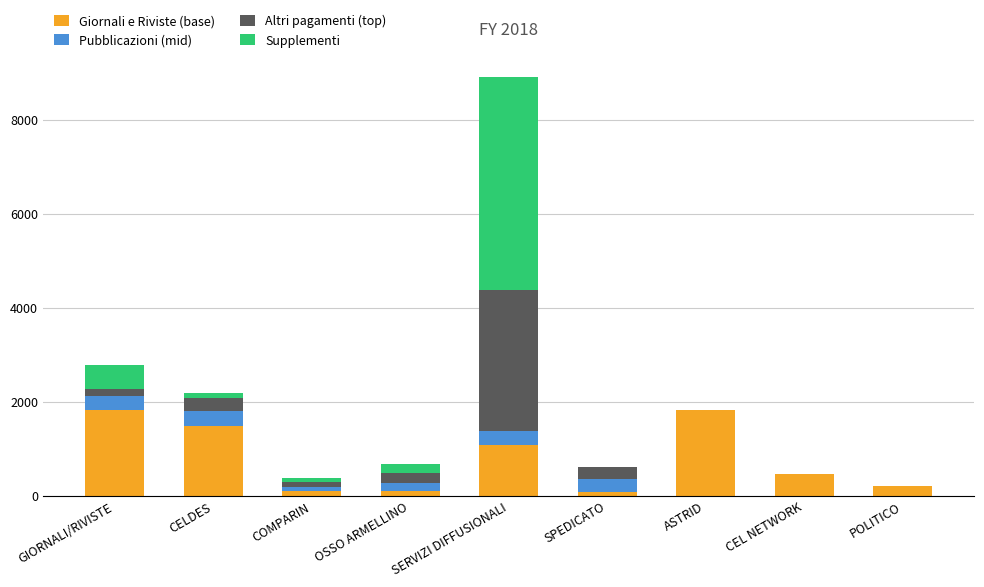

What is the sum of all Giornali e Riviste (base) values?

7201.1